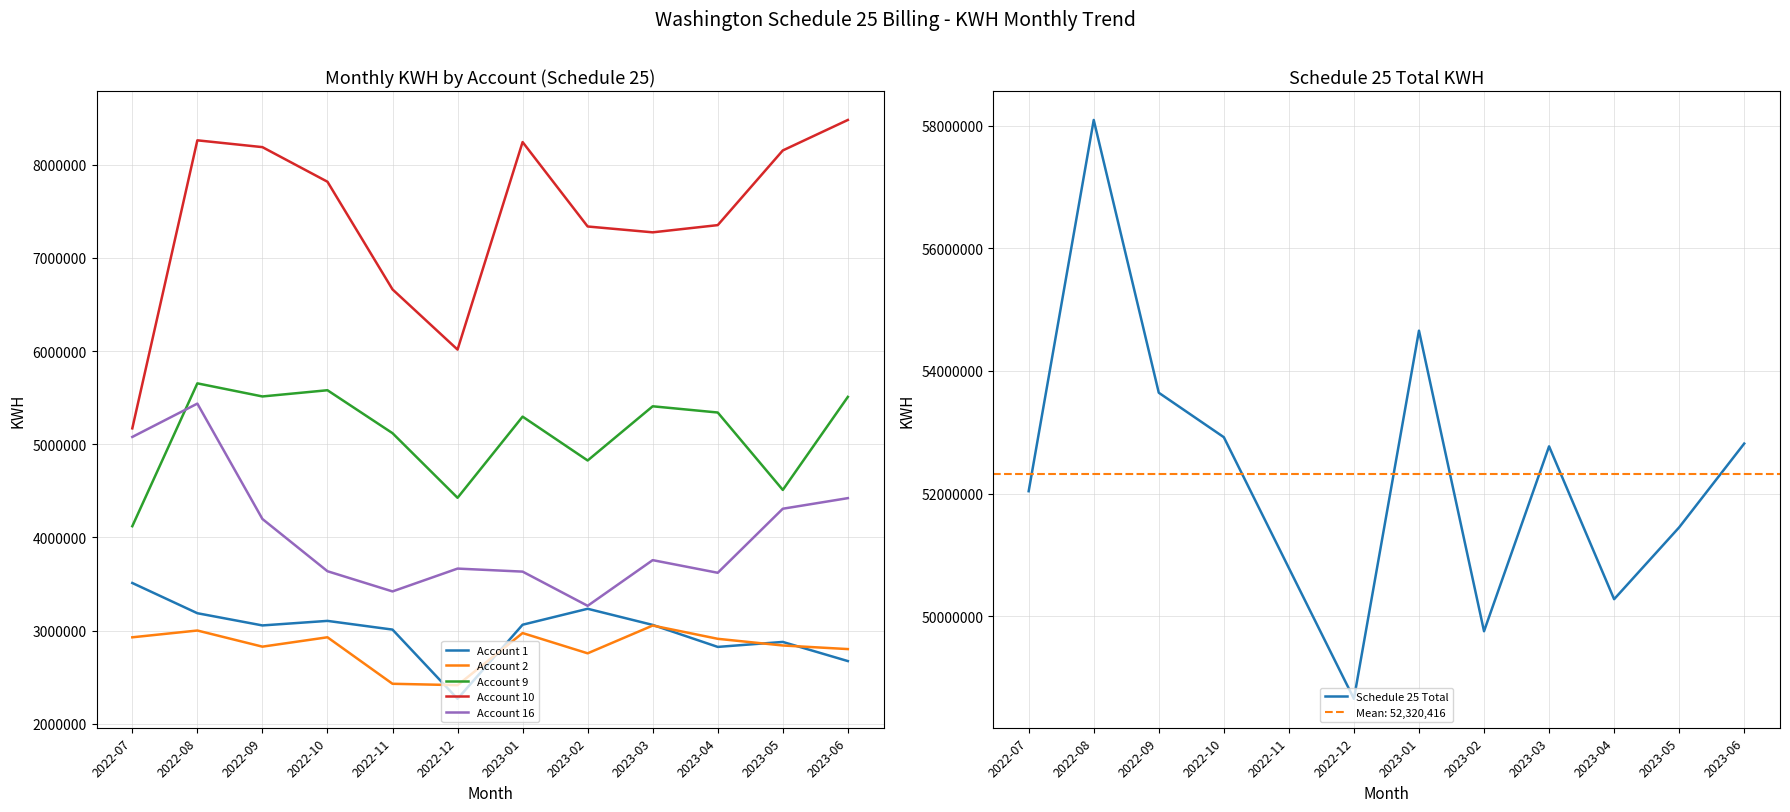

How many categories are shown in the chart?

12